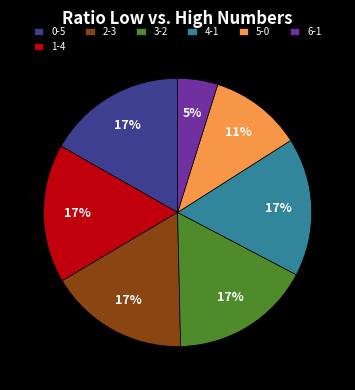

Combined, do 5-0 and 6-1 account for over 50%?

No